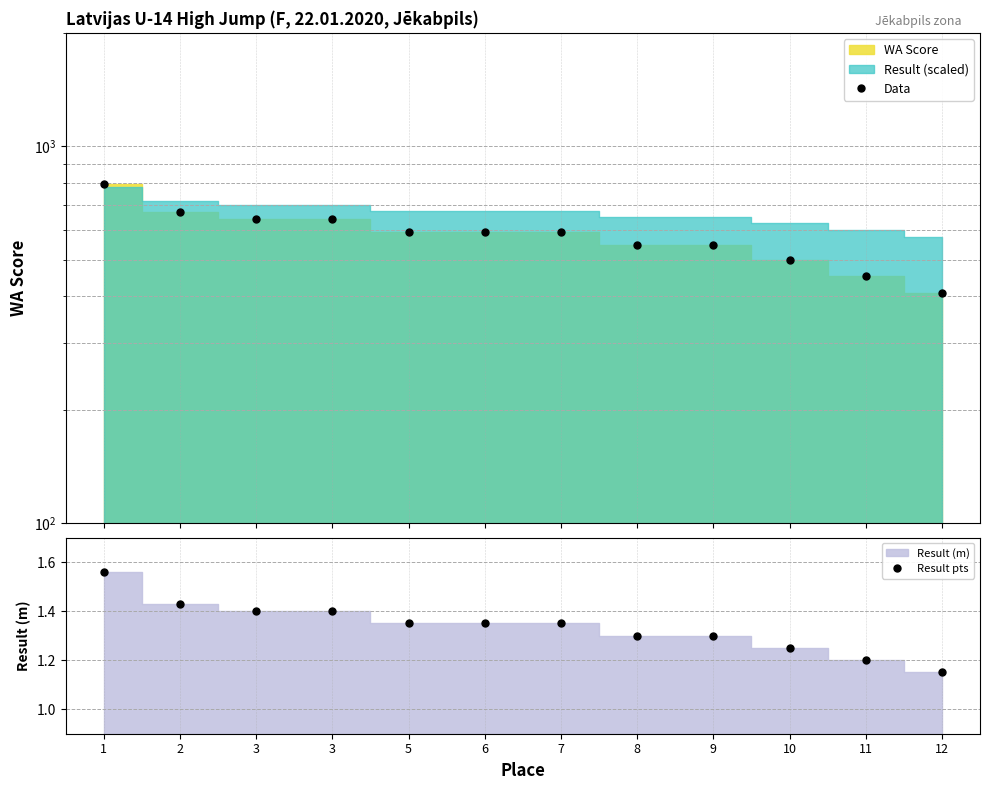

Is the value of Result pts at 1 greater than the value of Data at 11?

No